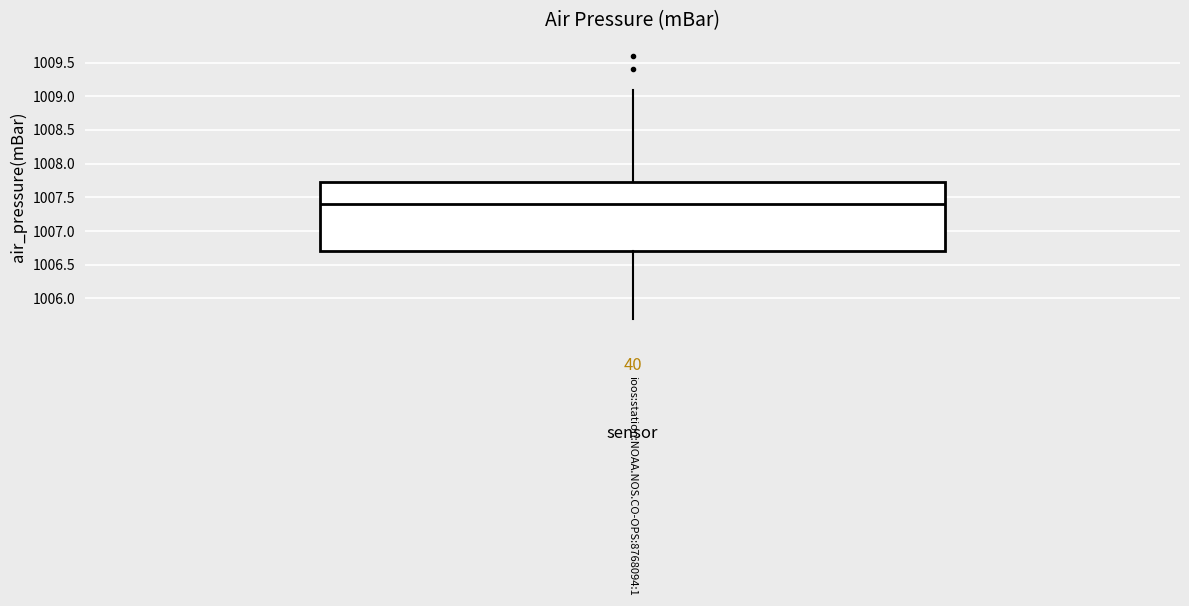

Read this box plot against the y-axis: the position of the median line, the range covered by the box, and the ends of both whiskers. The values are not printed on the chart, so give them approximately, as read against the axis.

median 1007.40, box 1006.70 to 1007.75, whiskers 1005.70 to 1009.10